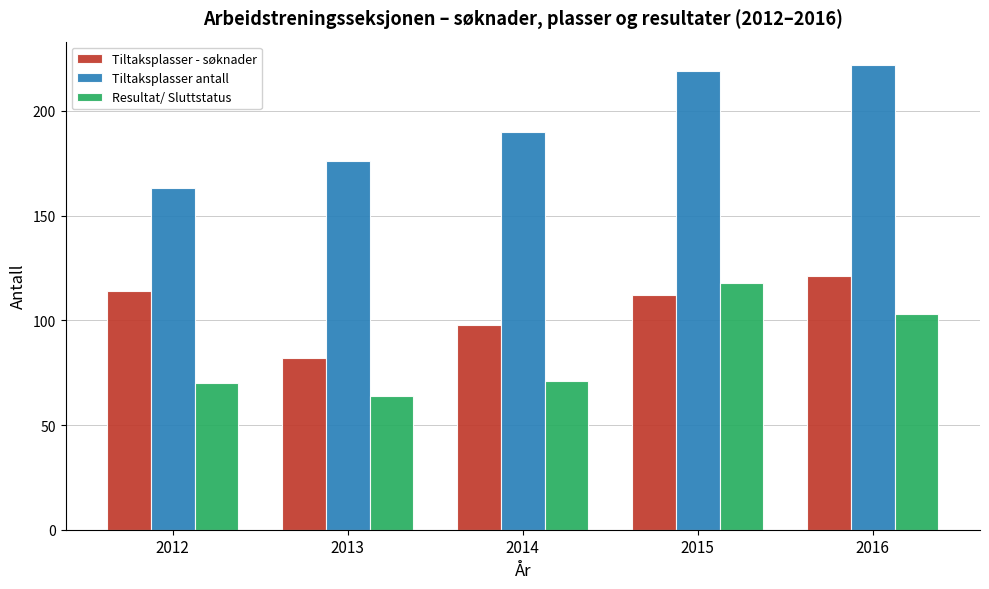

Reading left to right, what are all the values shown in this chart?

Tiltaksplasser - søknader: 2012=114	2013=82	2014=98	2015=112	2016=121
Tiltaksplasser antall: 2012=163	2013=176	2014=190	2015=219	2016=222
Resultat/ Sluttstatus: 2012=70	2013=64	2014=71	2015=118	2016=103